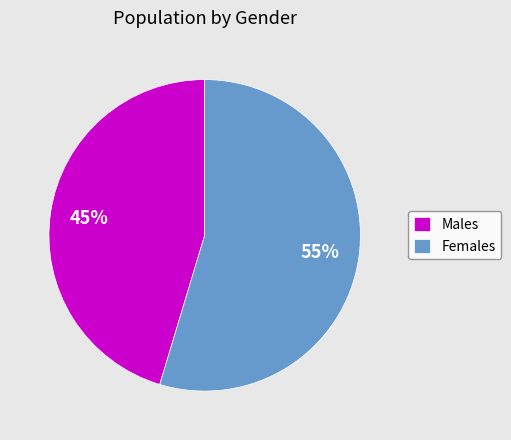

To the nearest percent, what is the average slice percentage?

50%